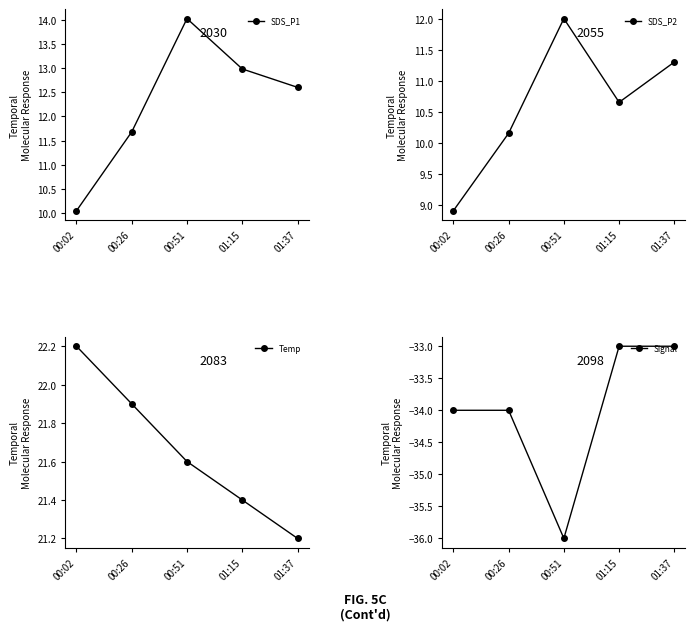

True or false: Temp has more than 1 interior local peaks.

False